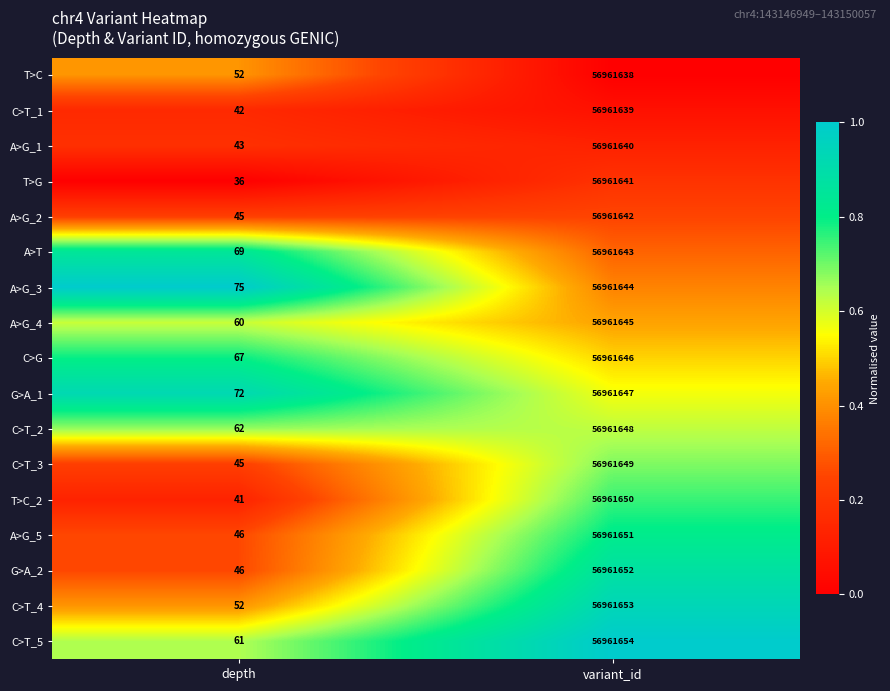

At which category is the sum across all series the highest?

variant_id